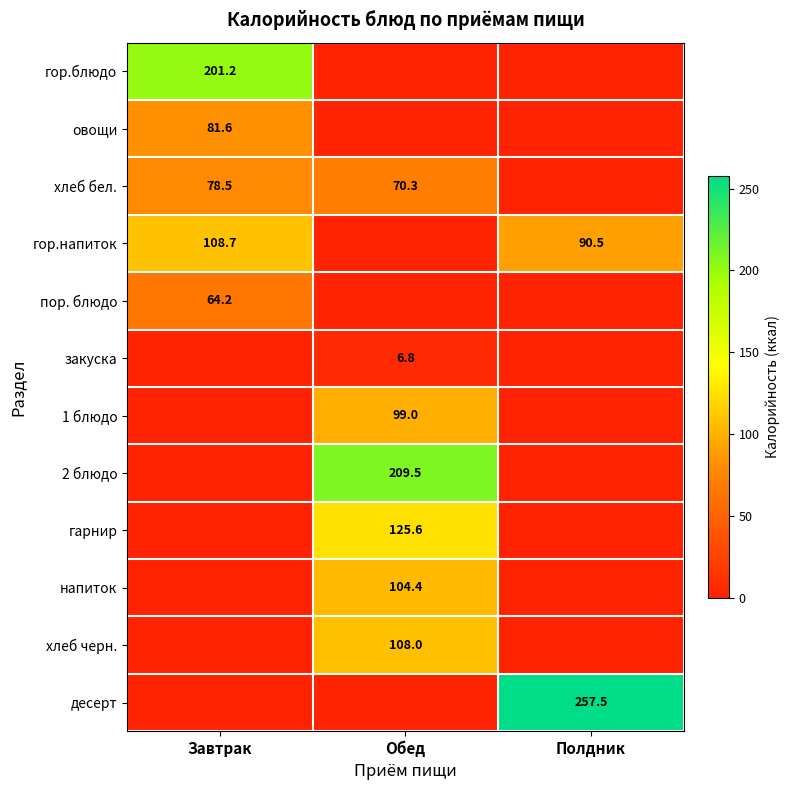

What is the difference between the highest and lowest values at Завтрак?

201.2